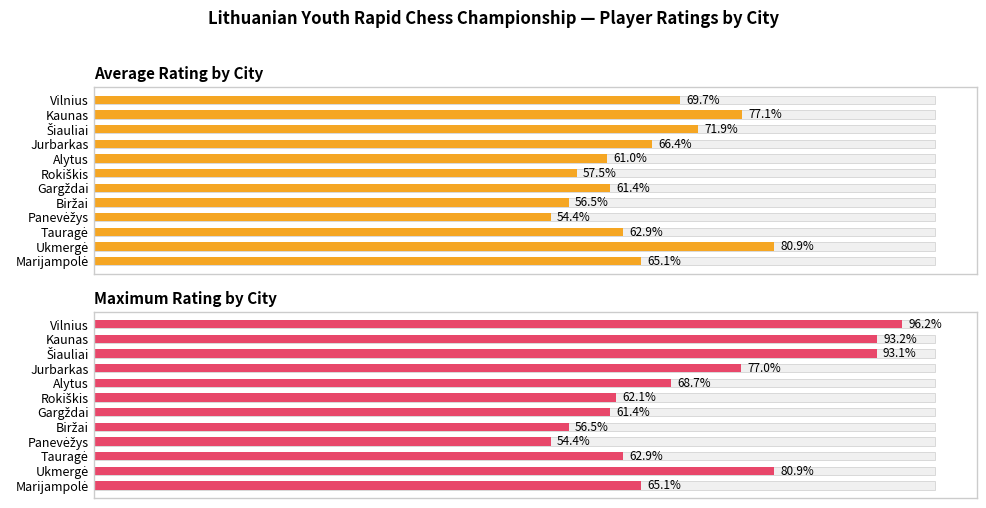

List the labels in order of Average Rating by City value, smallest first.

Panevėžys, Biržai, Rokiškis, Alytus, Gargždai, Tauragė, Marijampolė, Jurbarkas, Vilnius, Šiauliai, Kaunas, Ukmergė